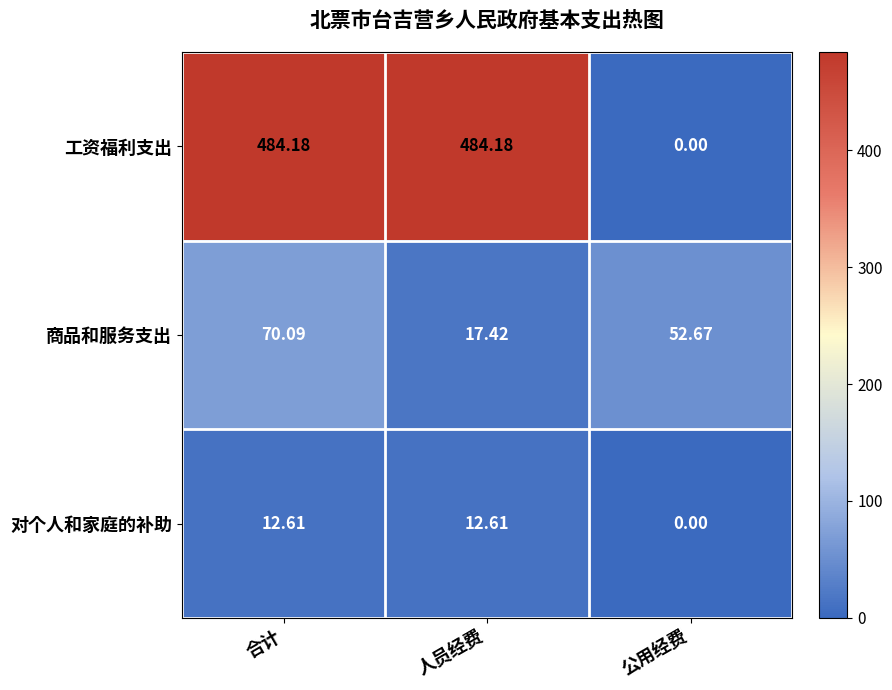

What is the total value across all series at 公用经费?

52.7